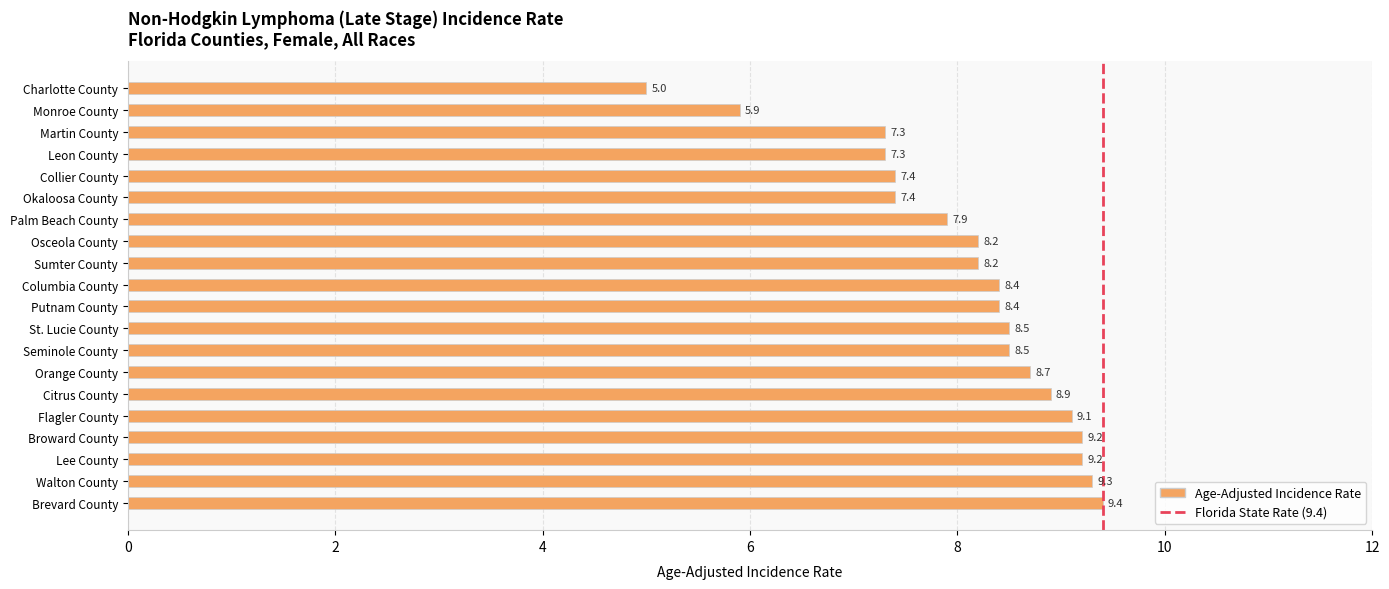

Reading top to bottom, extract all data points from this chart.

Charlotte County=5.0	Monroe County=5.9	Martin County=7.3	Leon County=7.3	Collier County=7.4	Okaloosa County=7.4	Palm Beach County=7.9	Osceola County=8.2	Sumter County=8.2	Columbia County=8.4	Putnam County=8.4	St. Lucie County=8.5	Seminole County=8.5	Orange County=8.7	Citrus County=8.9	Flagler County=9.1	Broward County=9.2	Lee County=9.2	Walton County=9.3	Brevard County=9.4